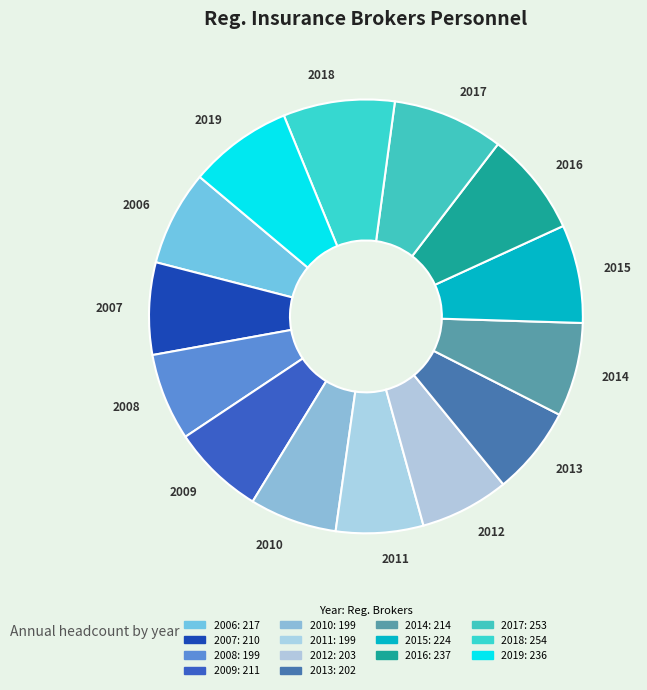

True or false: 2016 accounts for 8% of the total.

True